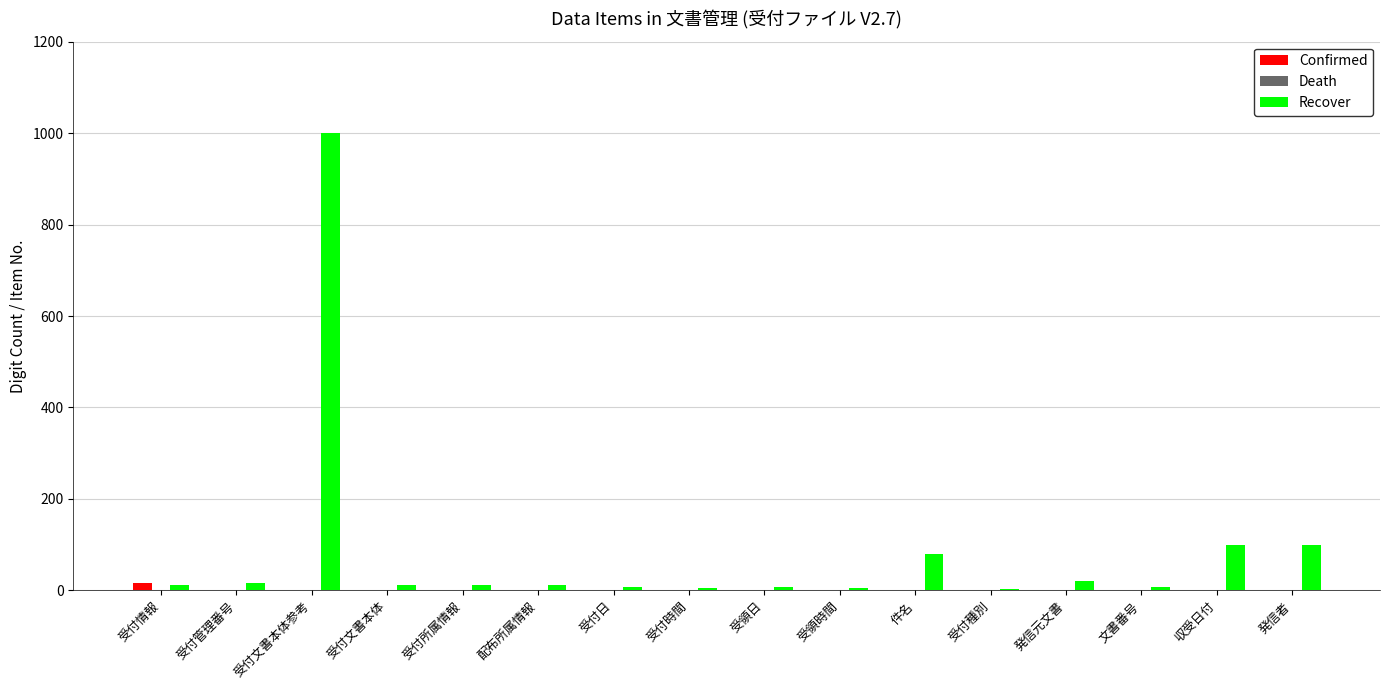

At which category is the sum across all series the highest?

受付文書本体参考